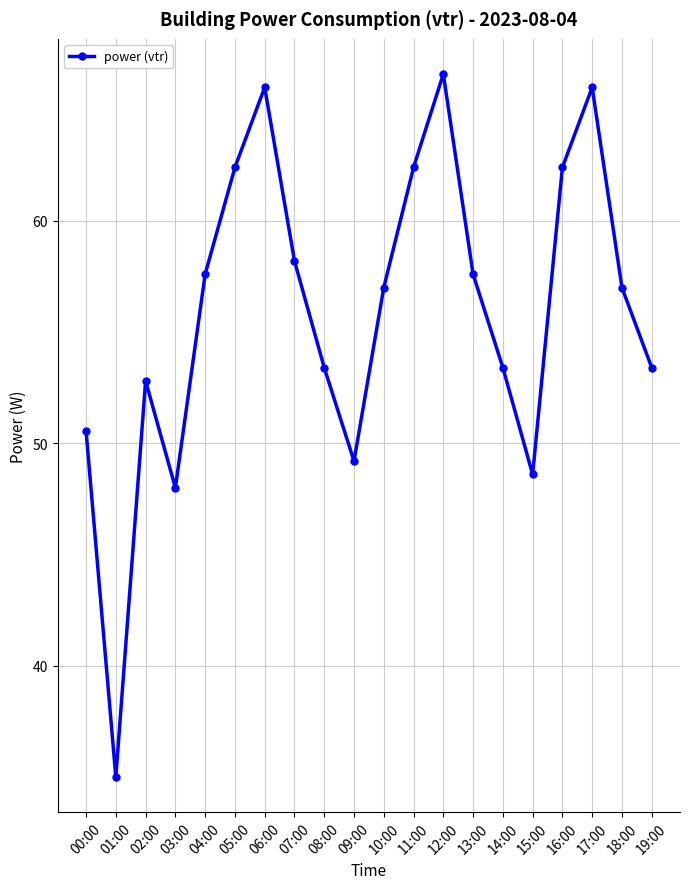

True or false: the data shows 88.1 at 12:00.

False